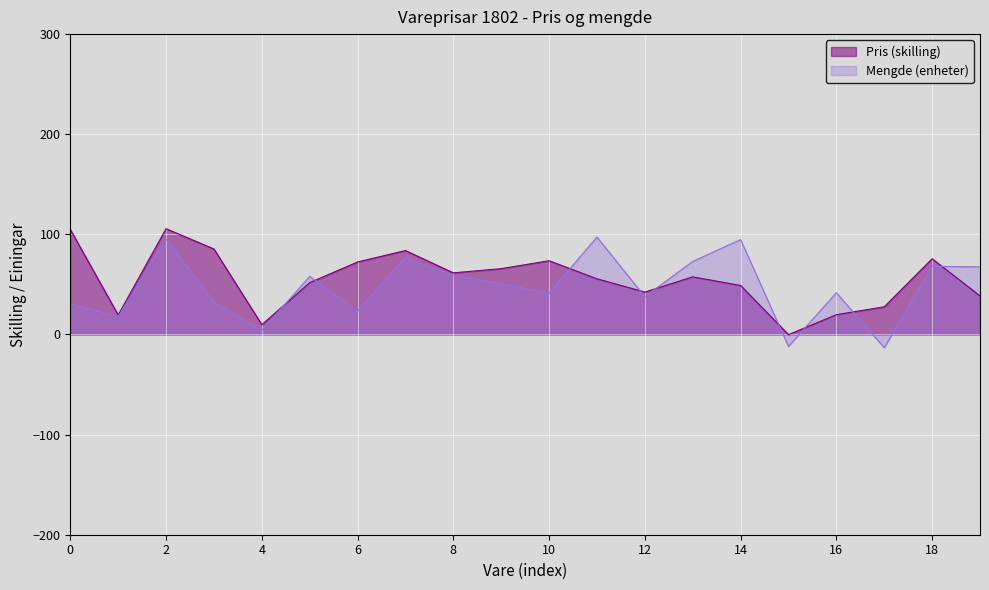

List the series in order of their overall mean, lowest first.

Mengde (enheter), Pris (skilling)